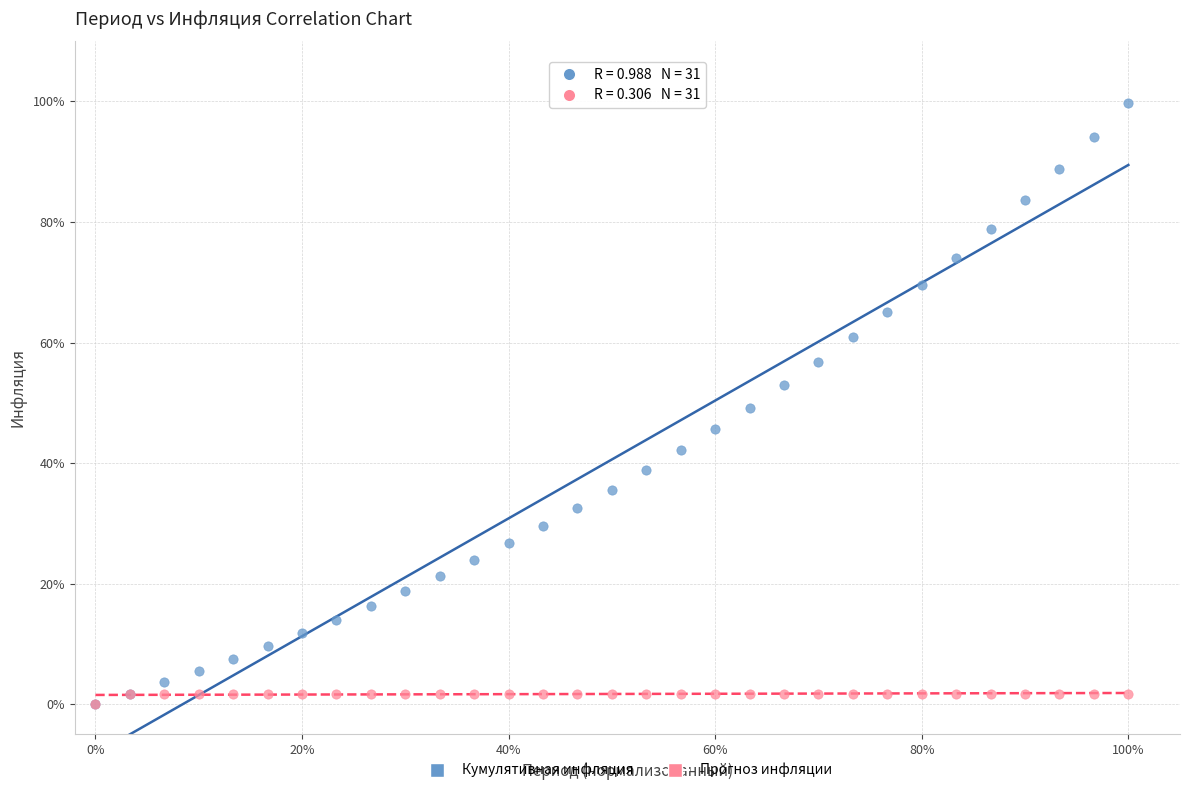

What are all the series names shown in the legend?

Кумулятивная инфляция, Прогноз инфляции